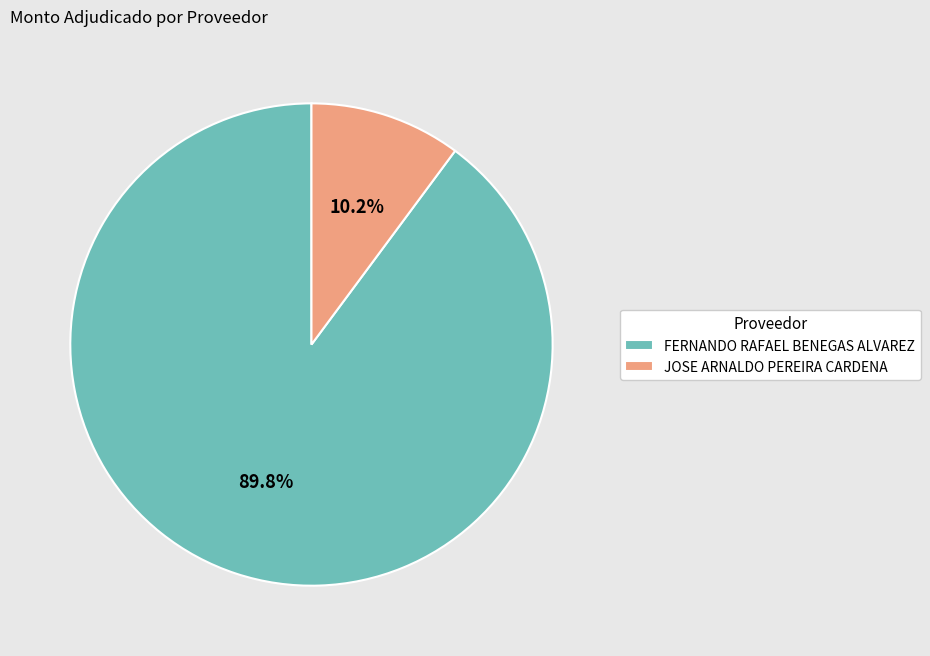

To the nearest percent, what is the difference between the JOSE ARNALDO PEREIRA CARDENA and FERNANDO RAFAEL BENEGAS ALVAREZ slice percentages?

80%